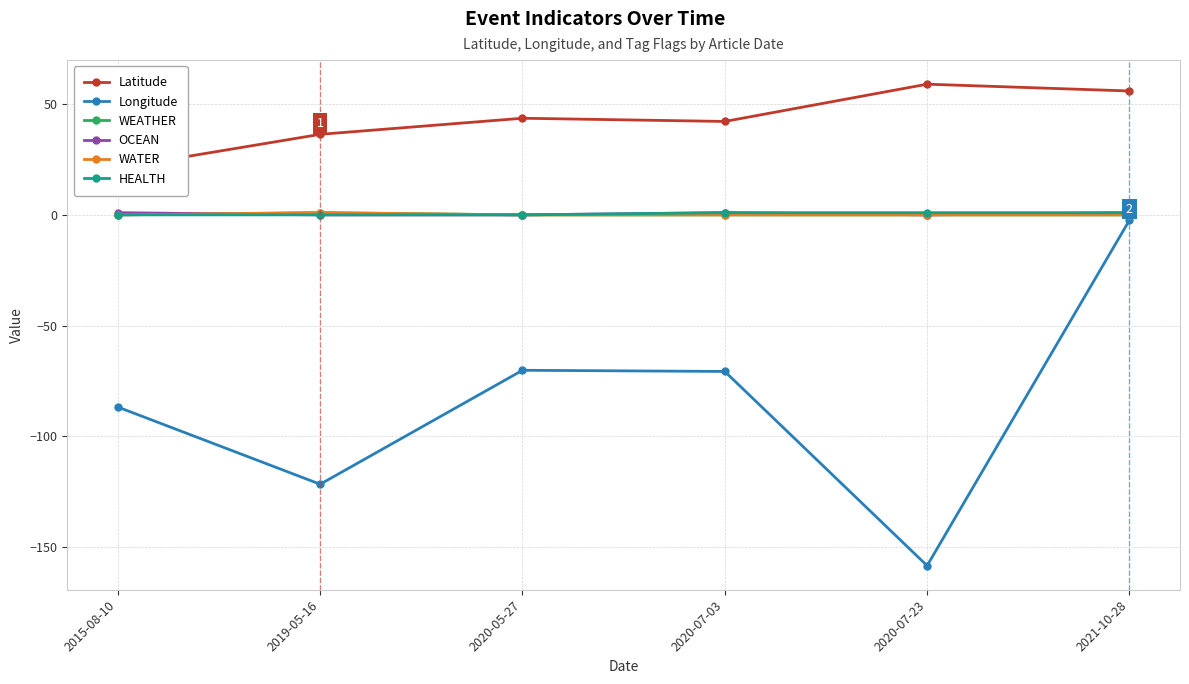

What are all the series names shown in the legend?

Latitude, Longitude, WEATHER, OCEAN, WATER, HEALTH